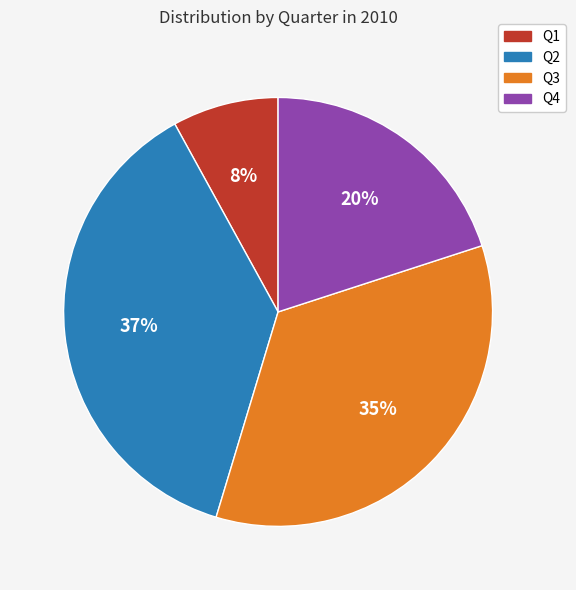

How many slices are in this pie chart?

4